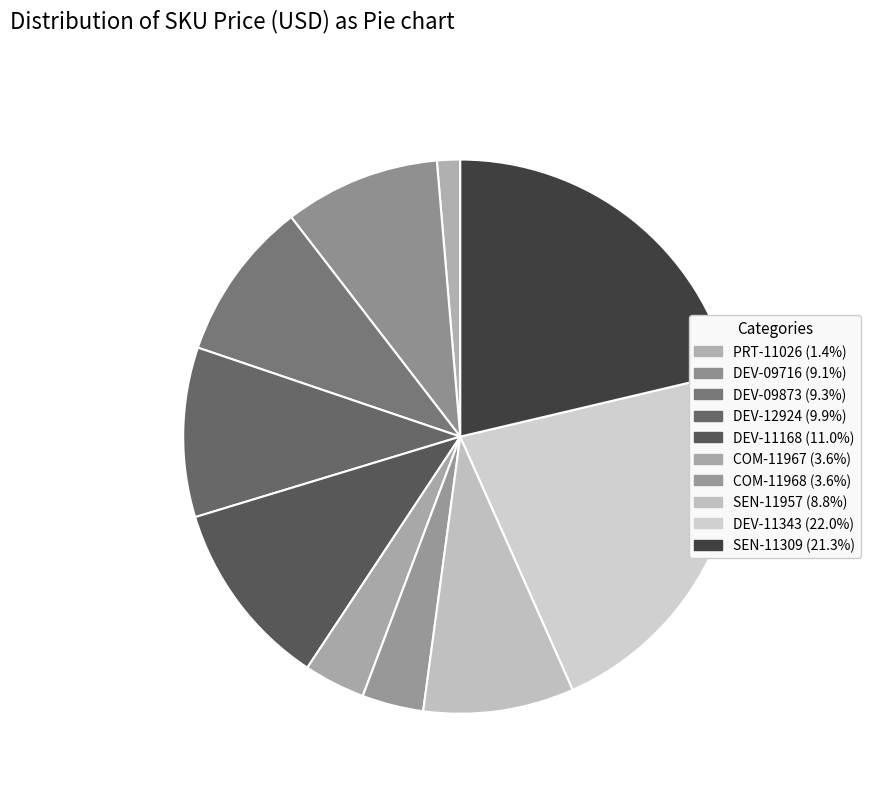

How many slices are in this pie chart?

10